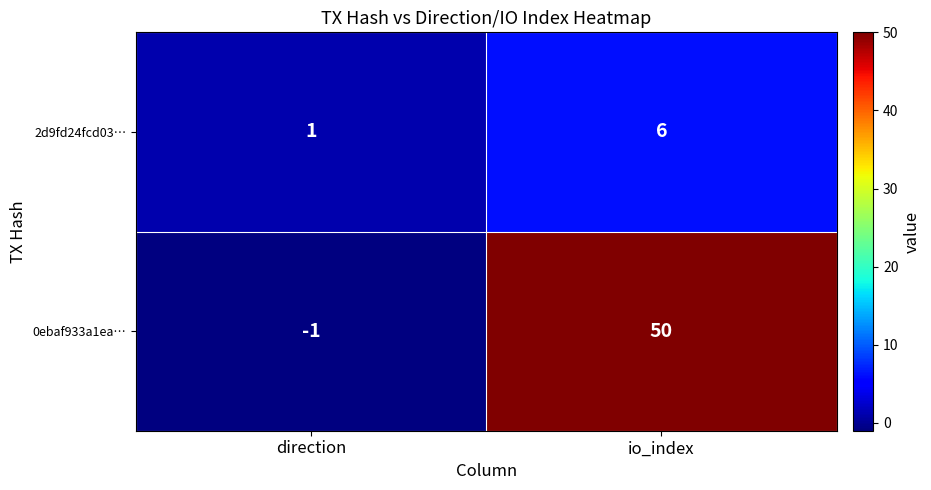

At which category is the sum across all series the highest?

io_index